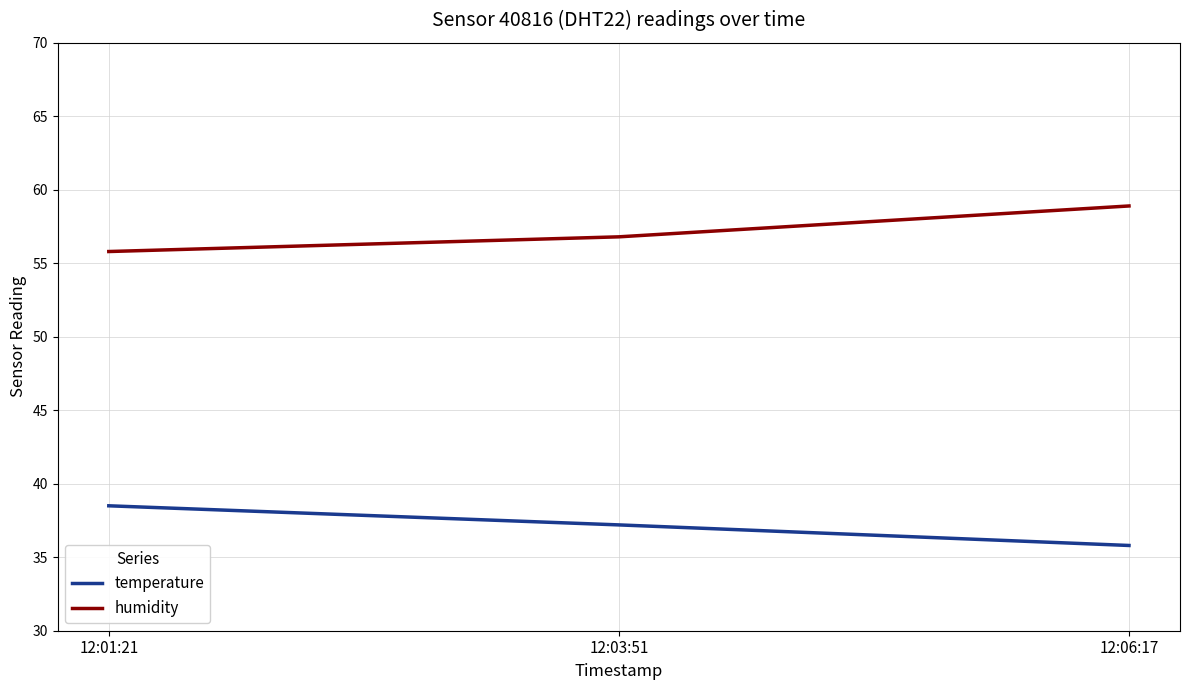

Reading left to right, transcribe all the data shown in this chart.

temperature: 38.5	37.2	35.8
humidity: 55.8	56.8	58.9